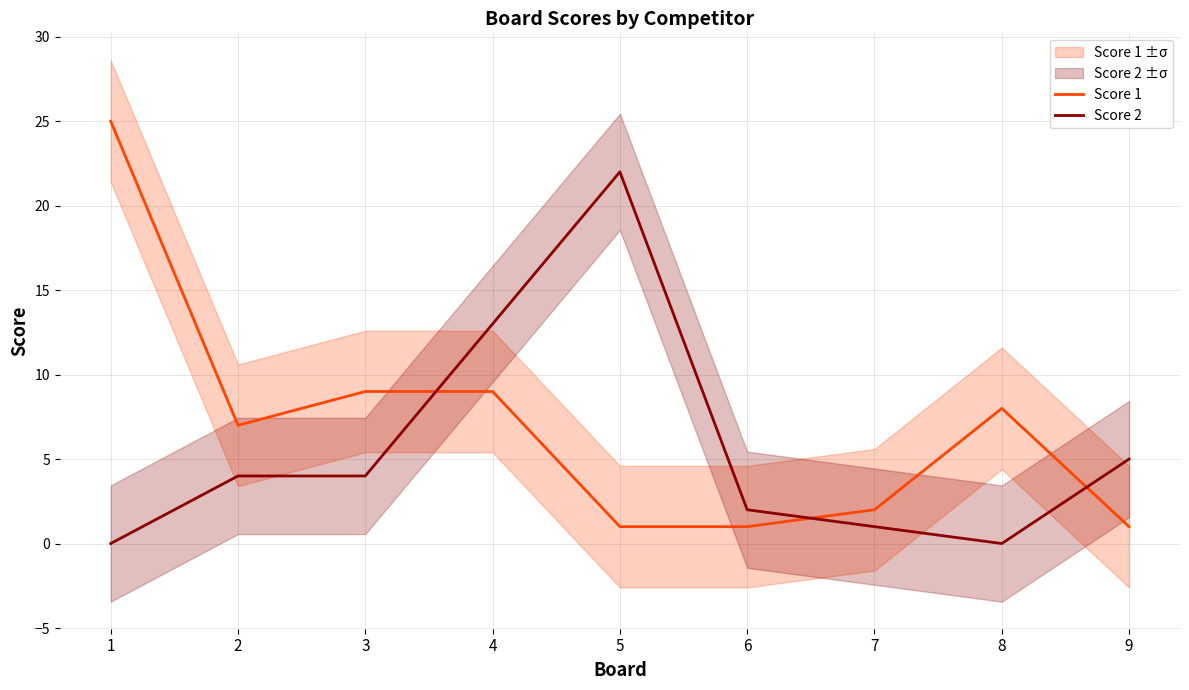

Where does the Score 1 series first go above 7?

1